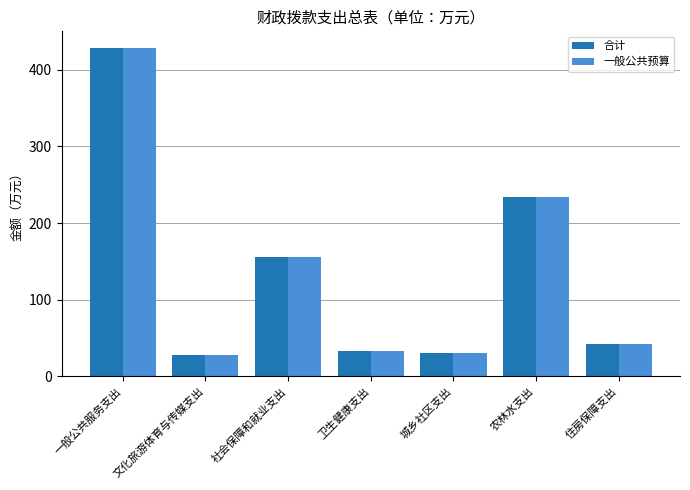

What position from the left is 住房保障支出?

7